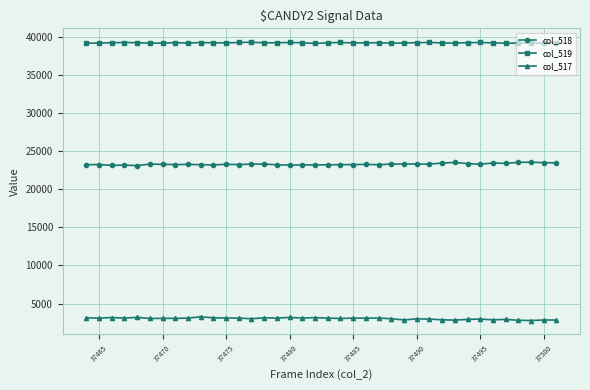

At how many categories does at least one series exceed 14332?

38